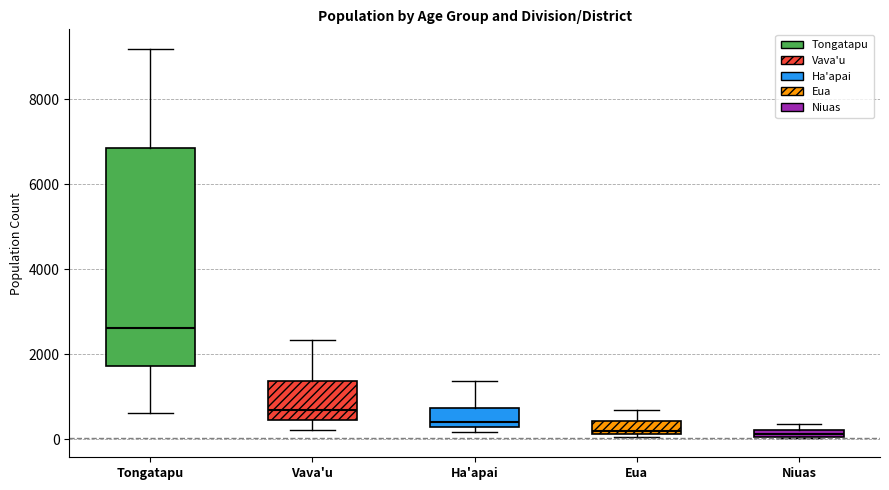

Where is the lower edge of the box for Niuas on the y-axis? The values are not printed on the chart, so give them approximately, as read against the axis.

0